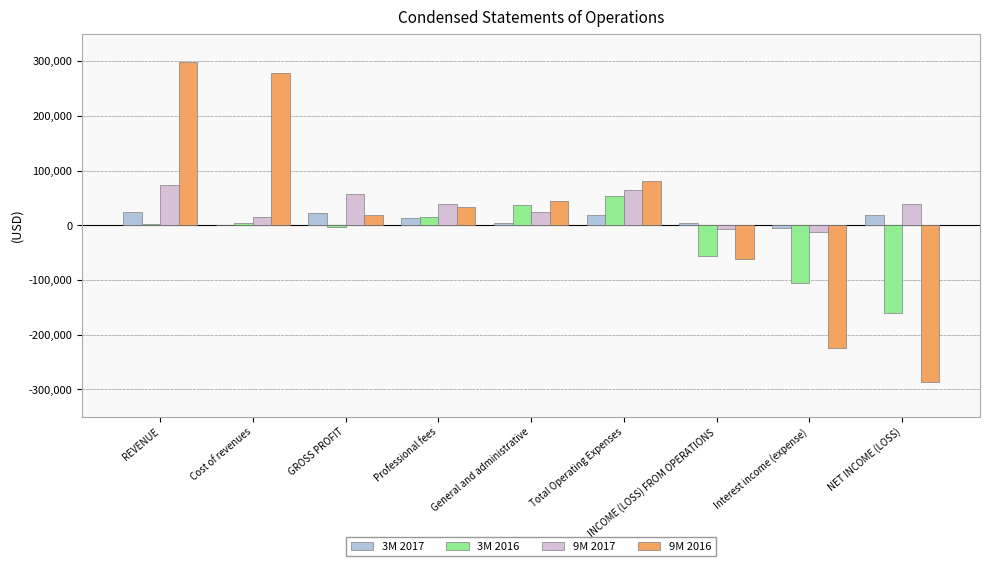

Where does the 9M 2016 series first go above 33665?

REVENUE